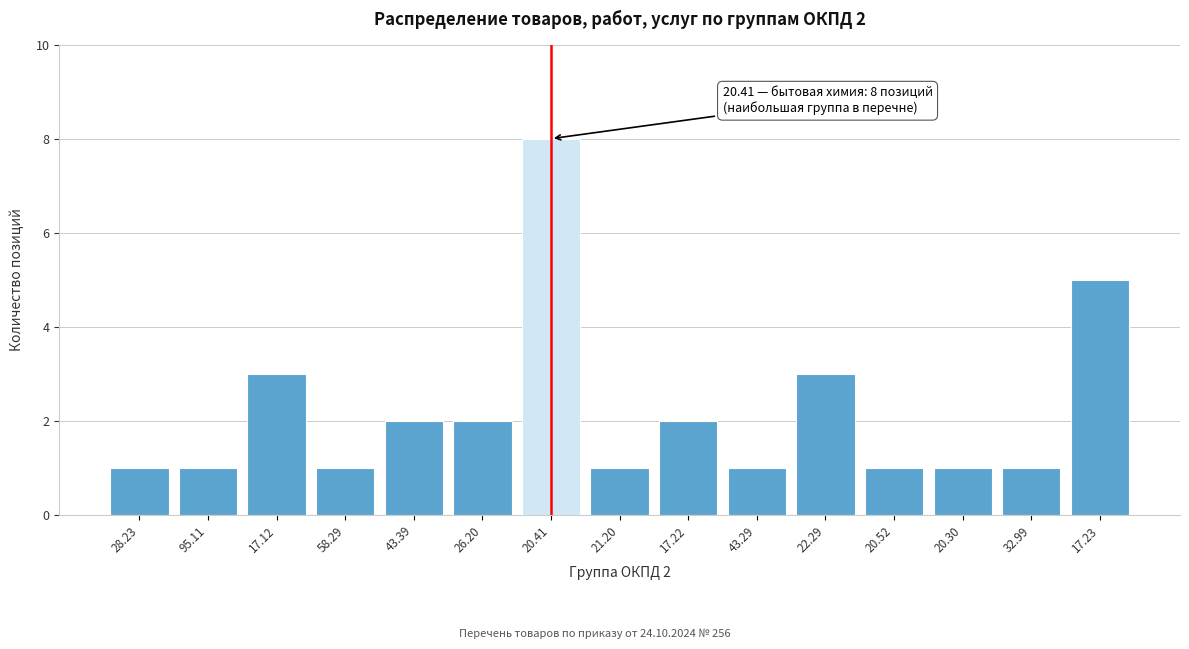

Reading left to right, extract all data points from this chart.

1	1	3	1	2	2	8	1	2	1	3	1	1	1	5